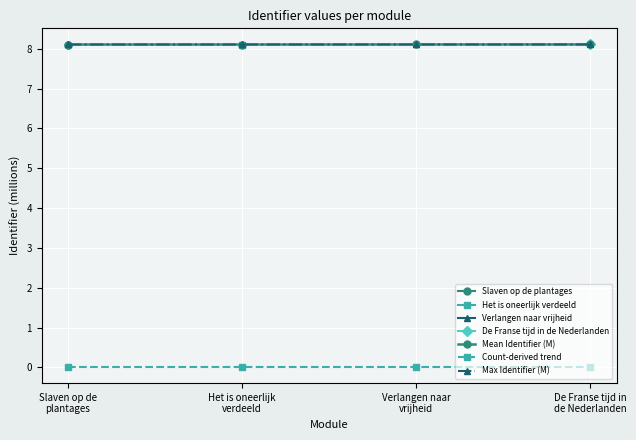

Reading right to left, what are all the values shown in this chart?

Mean Identifier (M): De Franse tijd in
de Nederlanden=8.1	Verlangen naar
vrijheid=8.1	Het is oneerlijk
verdeeld=8.1	Slaven op de
plantages=8.1
Count-derived trend: De Franse tijd in
de Nederlanden=0.0	Verlangen naar
vrijheid=0.0	Het is oneerlijk
verdeeld=0.0	Slaven op de
plantages=0.0
Max Identifier (M): De Franse tijd in
de Nederlanden=8.1	Verlangen naar
vrijheid=8.1	Het is oneerlijk
verdeeld=8.1	Slaven op de
plantages=8.1